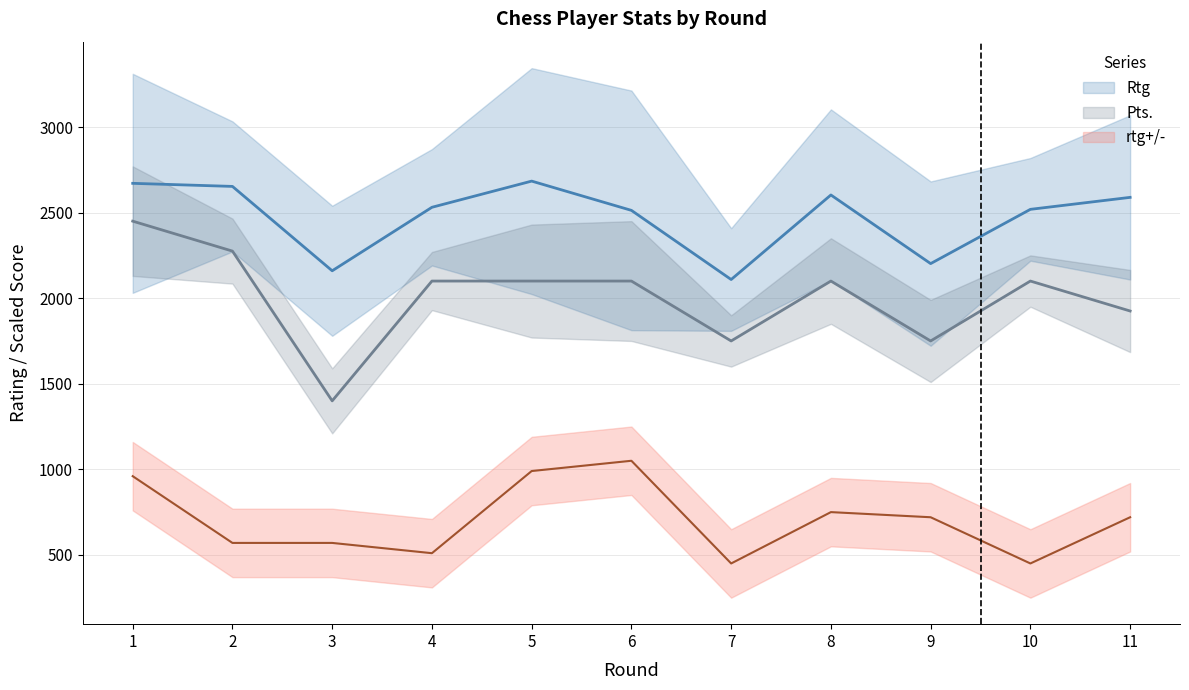

Does the chart display data point markers on the line(s)?

No